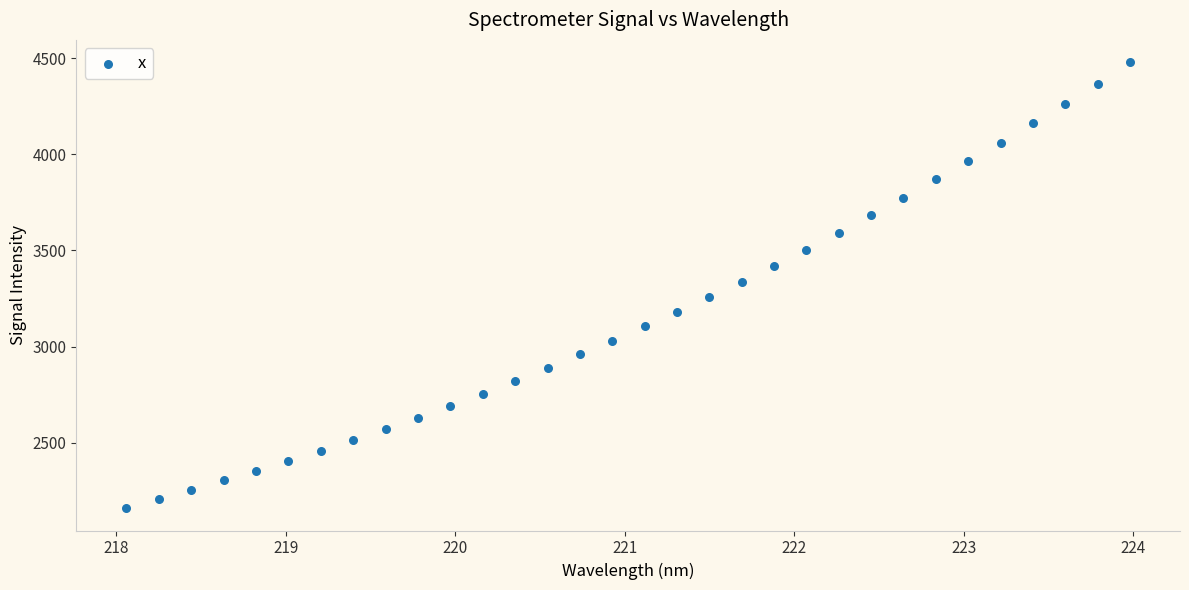

What is the range of X values (max minus min)?

5.9